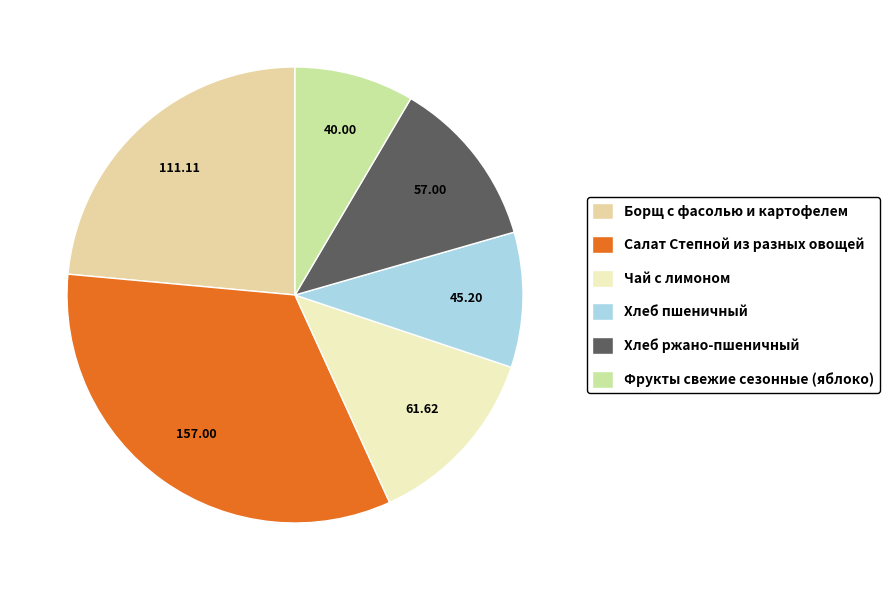

Is Фрукты свежие сезонные (яблоко) the majority of the pie?

No